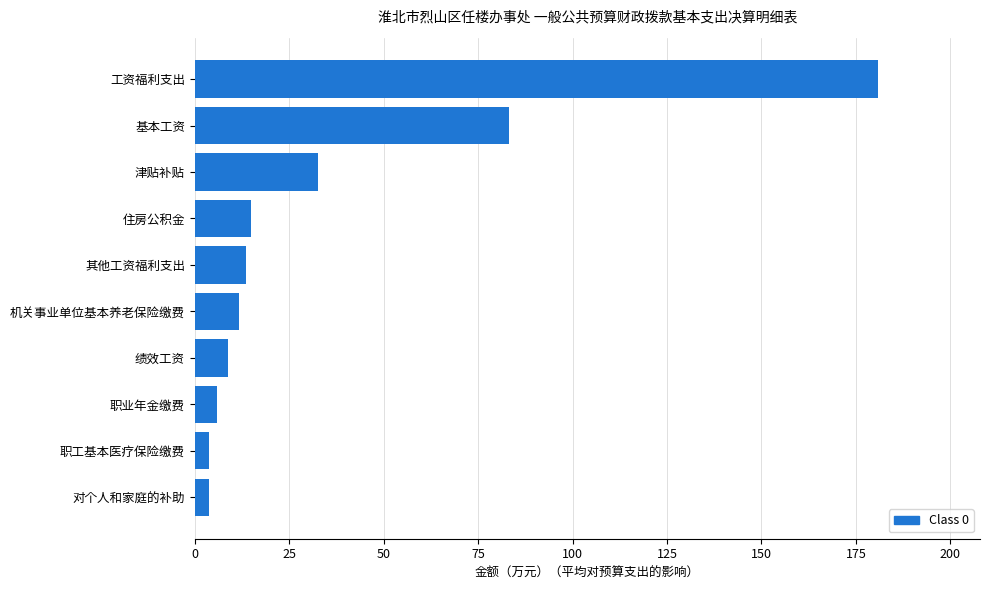

Reading bottom to top, what are all the values shown in this chart?

对个人和家庭的补助=3.8	职工基本医疗保险缴费=3.8	职业年金缴费=5.9	绩效工资=8.8	机关事业单位基本养老保险缴费=11.7	其他工资福利支出=13.6	住房公积金=14.9	津贴补贴=32.7	基本工资=83.2	工资福利支出=180.7